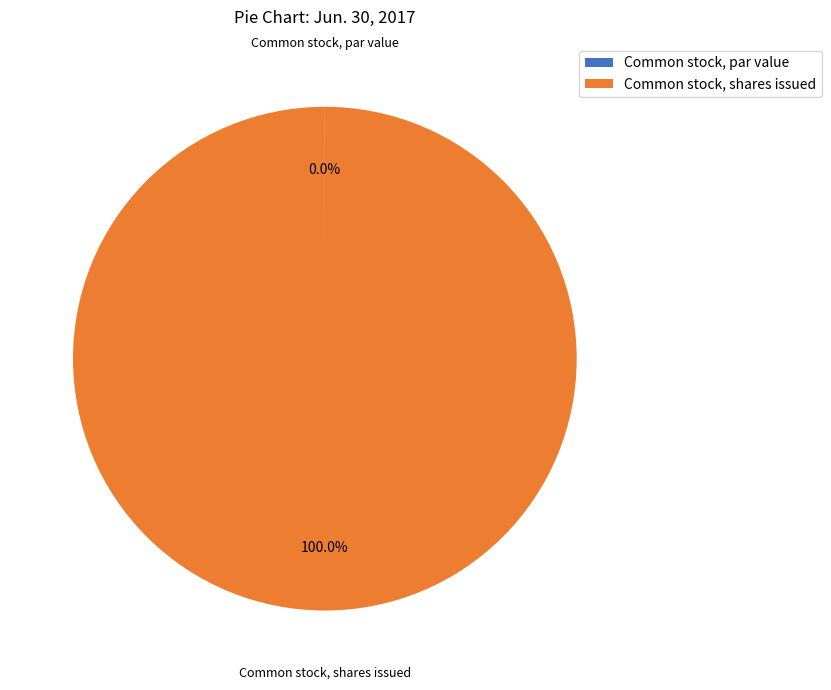

Is it true that Common stock, shares issued is 89% of the pie?

False